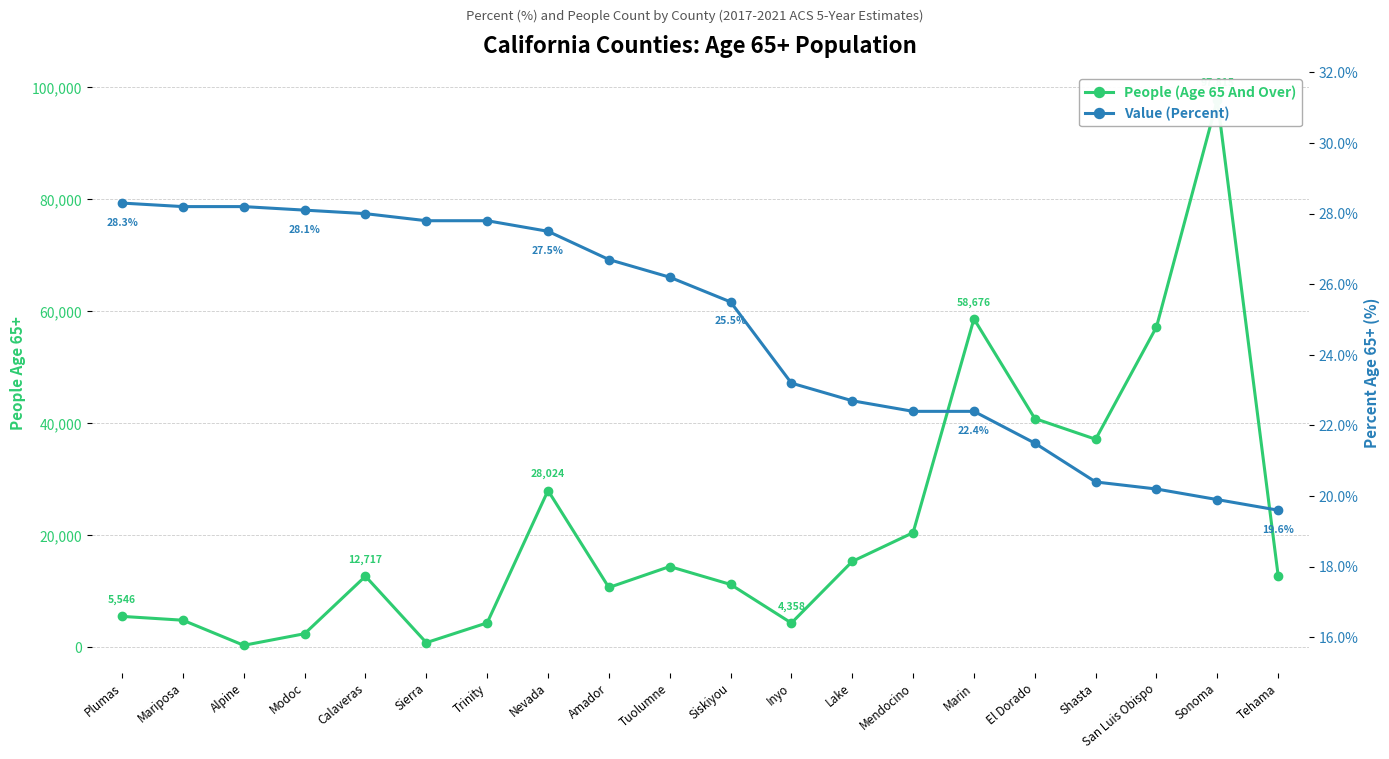

True or false: People (Age 65 And Over) has a value of 7822.5 at Tuolumne.

False